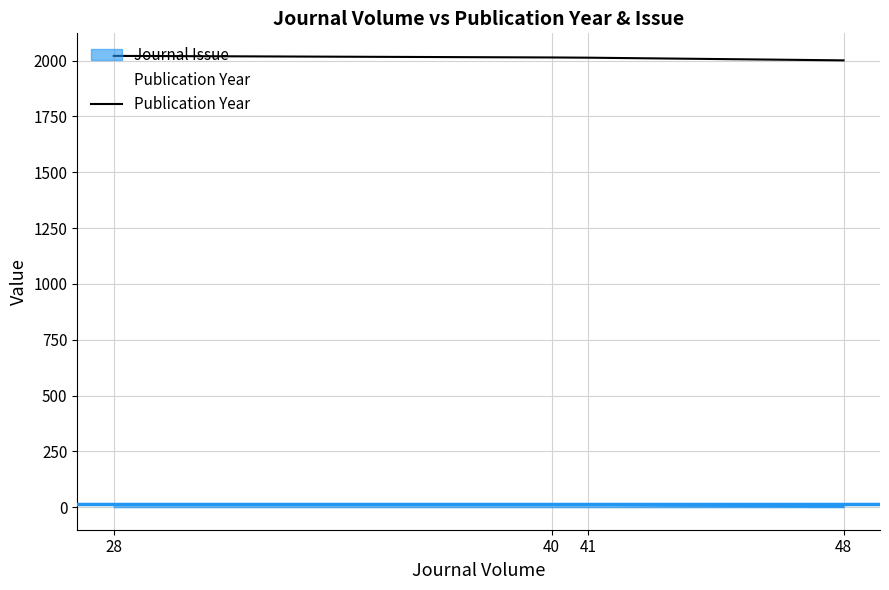

Rank the categories by value from highest to lowest.

28, 40, 41, 48